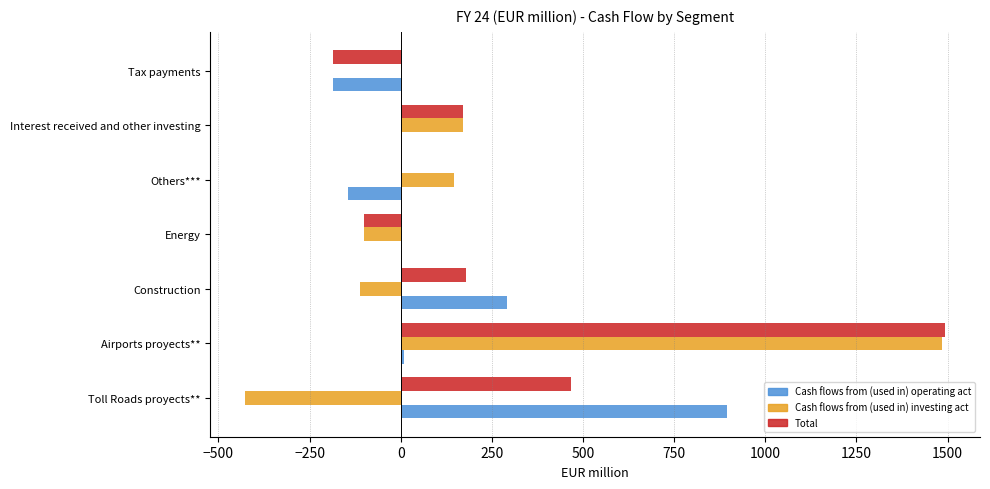

What is the sum of the Total values at Others*** and Toll Roads proyects**?

468